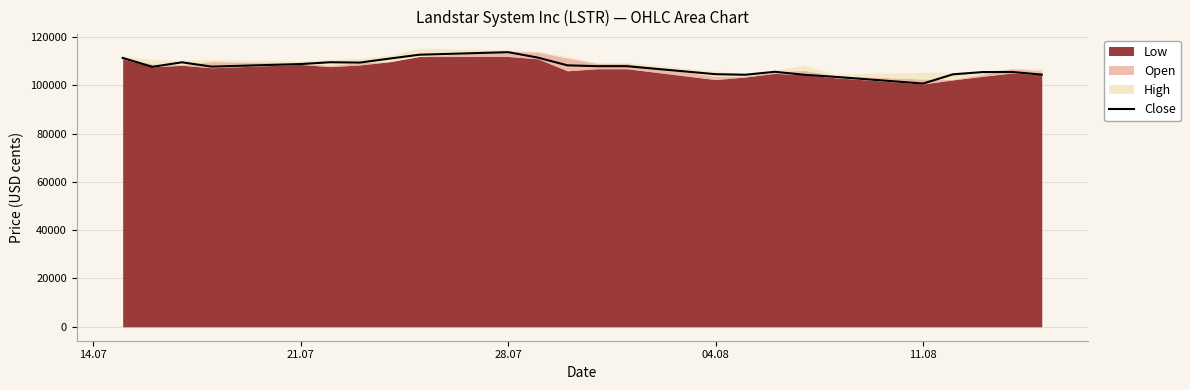

How many lines are shown in the chart?

1